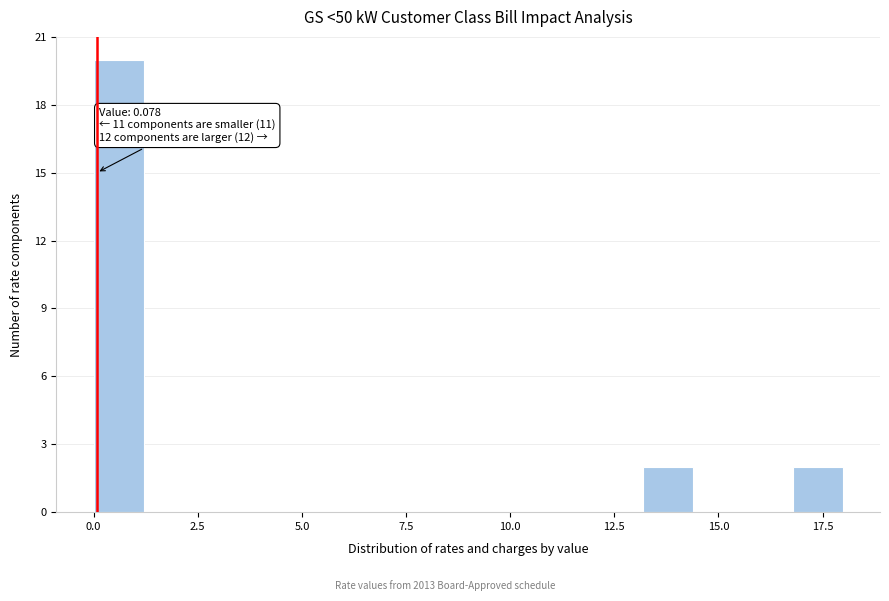

Around what value on the x-axis is the tallest bar? Give the approximate position of its centre, as read against the axis.

0.5